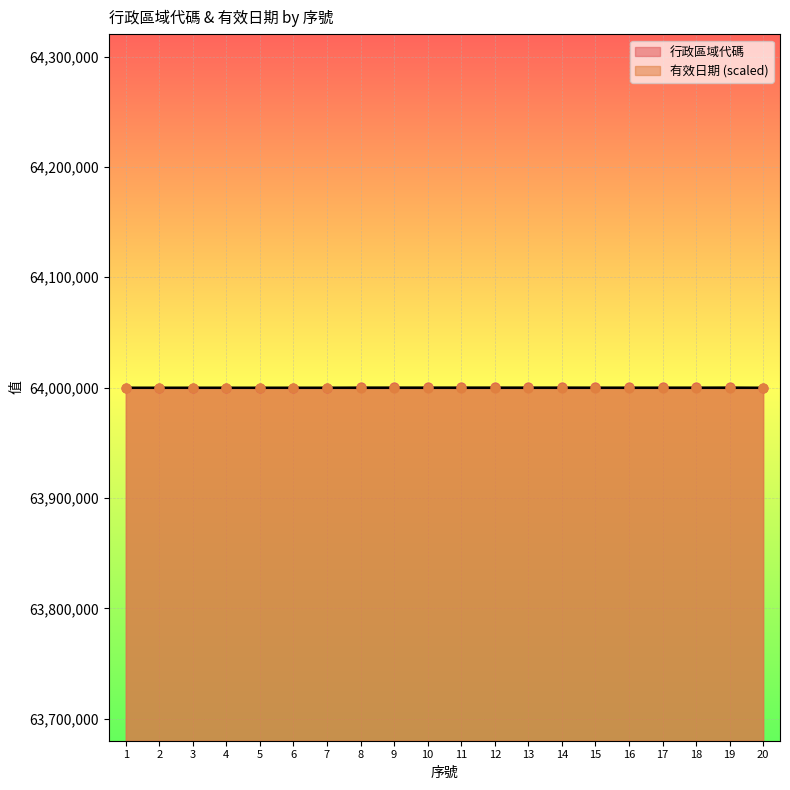

Approximately how many times larger is the value at 5 compared to 14?

1.0